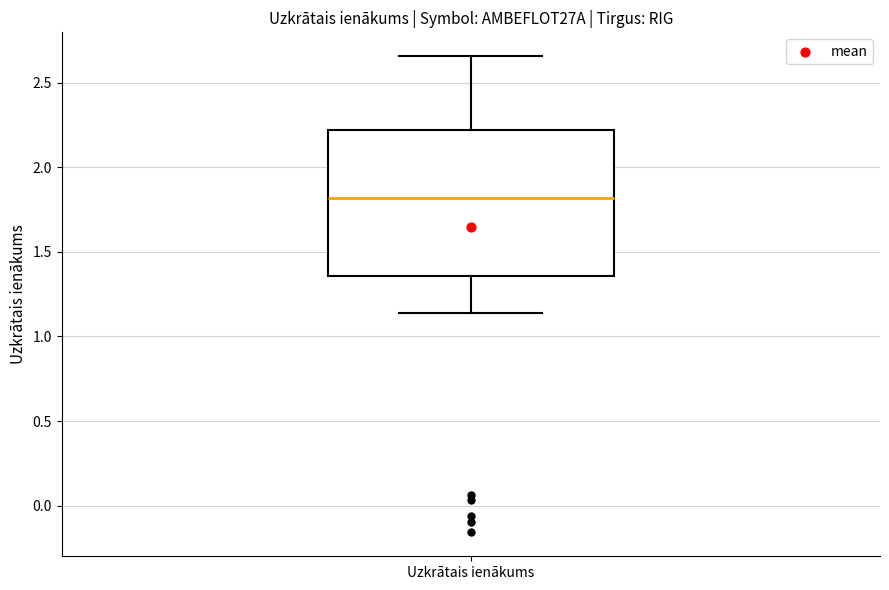

Where is the lower edge of the box for Uzkrātais ienākums on the y-axis? The values are not printed on the chart, so give them approximately, as read against the axis.

1.35